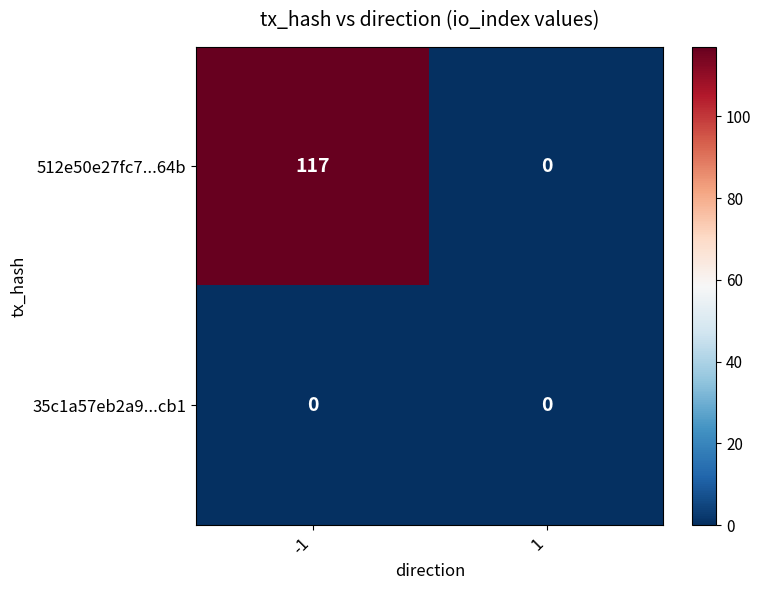

What is the sum of all 512e50e27fc7...64b values?

117